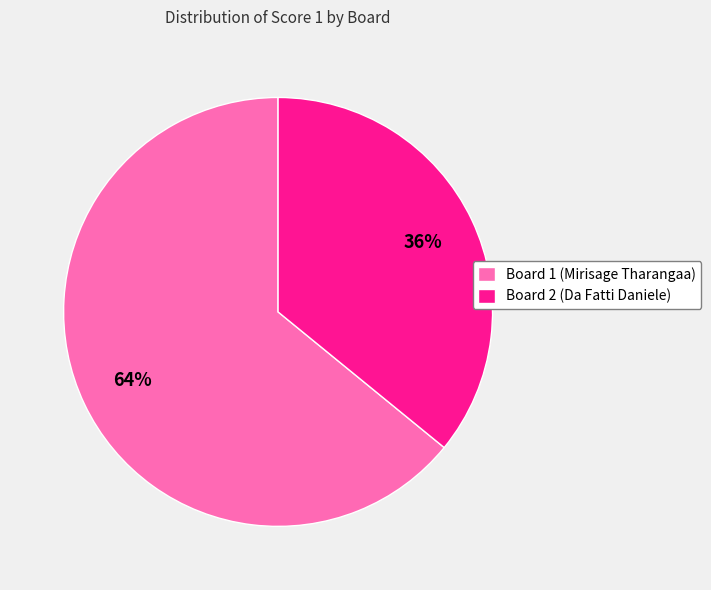

What is the largest slice in the pie chart?

Board 1 (Mirisage Tharangaa)